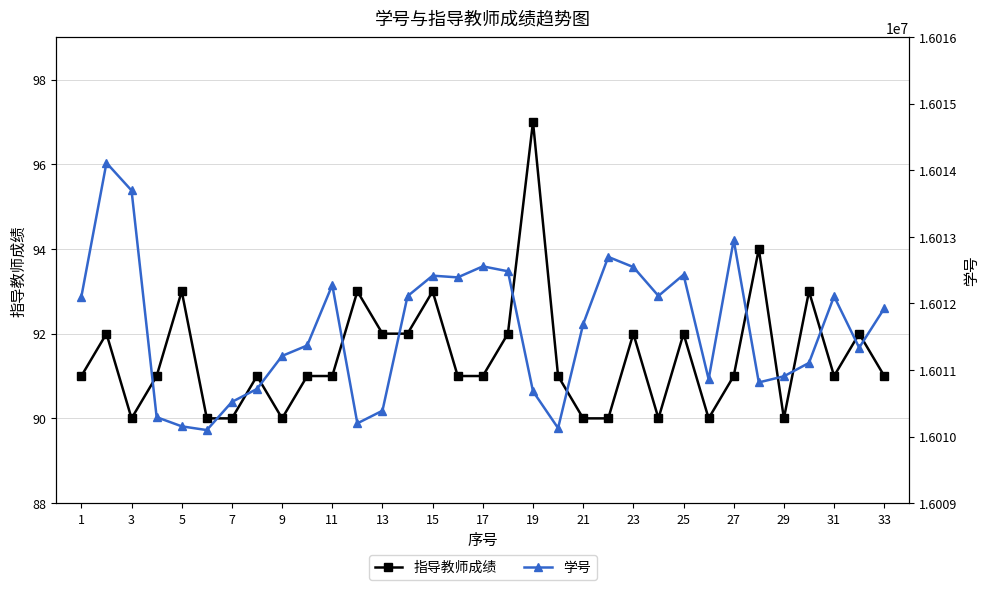

How many distinct data groups are displayed?

2